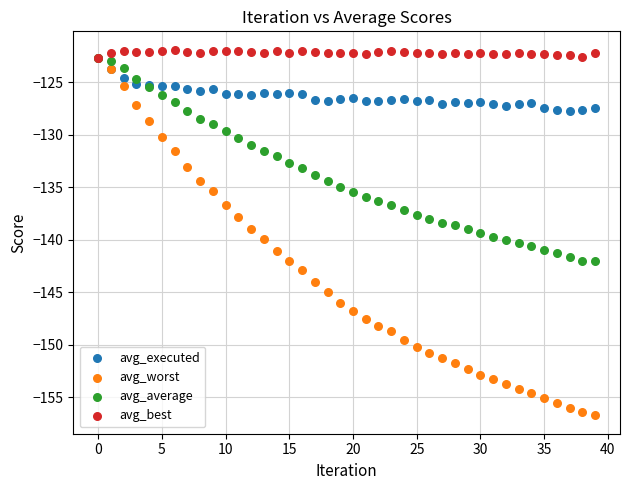

Which series contains the highest Y value?

avg_best